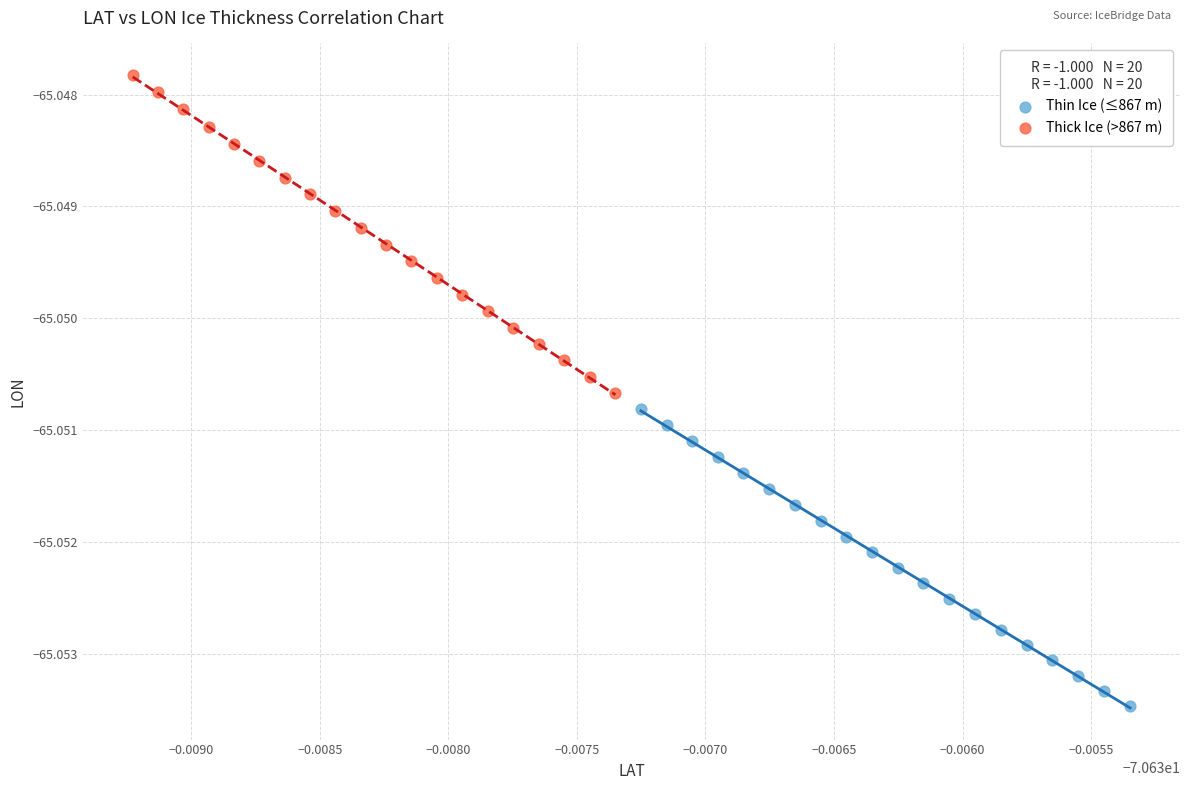

Which series has the largest Y range (max minus min)?

Thick Ice (>867 m)